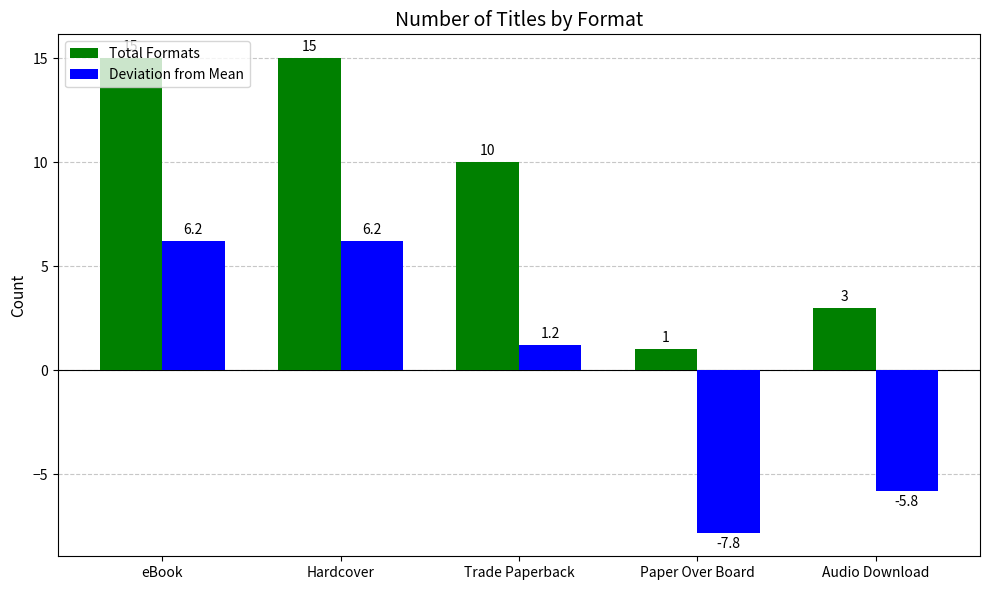

Rank the series by their maximum value, from highest to lowest.

Total Formats, Deviation from Mean